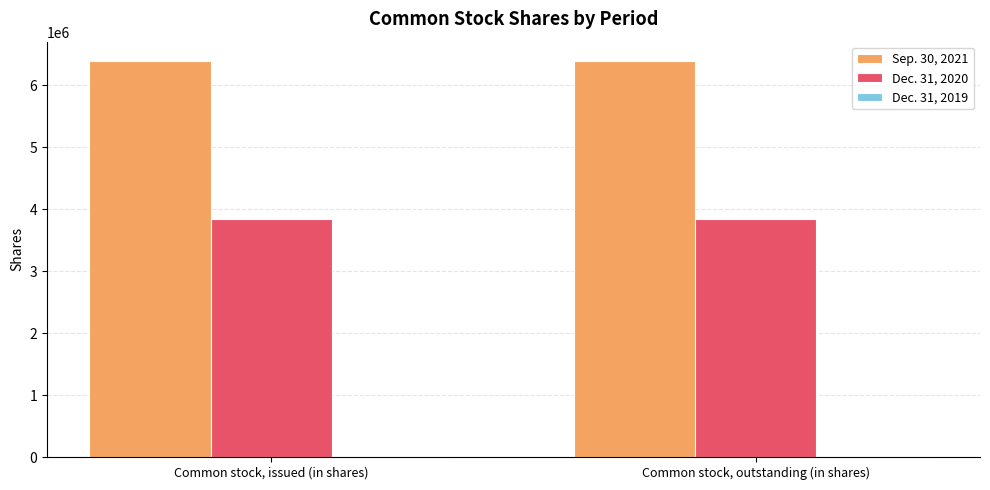

Which series has the largest total across all categories?

Sep. 30, 2021